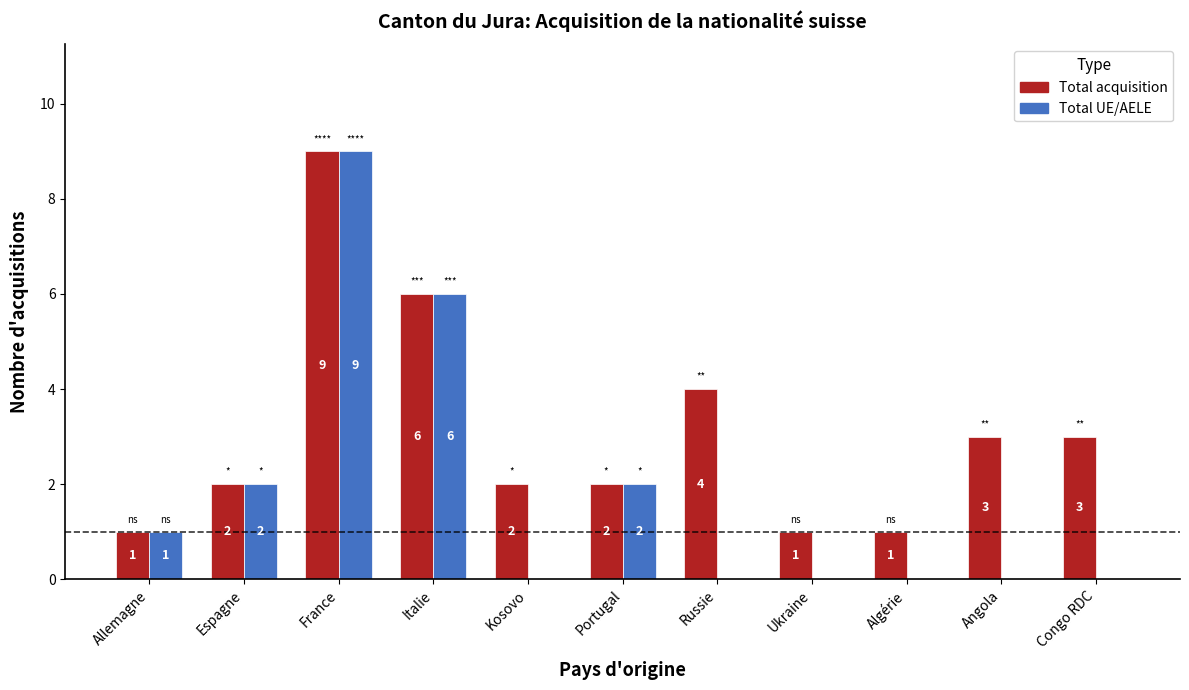

Which series changed the most between Italie and Congo RDC?

Total UE/AELE